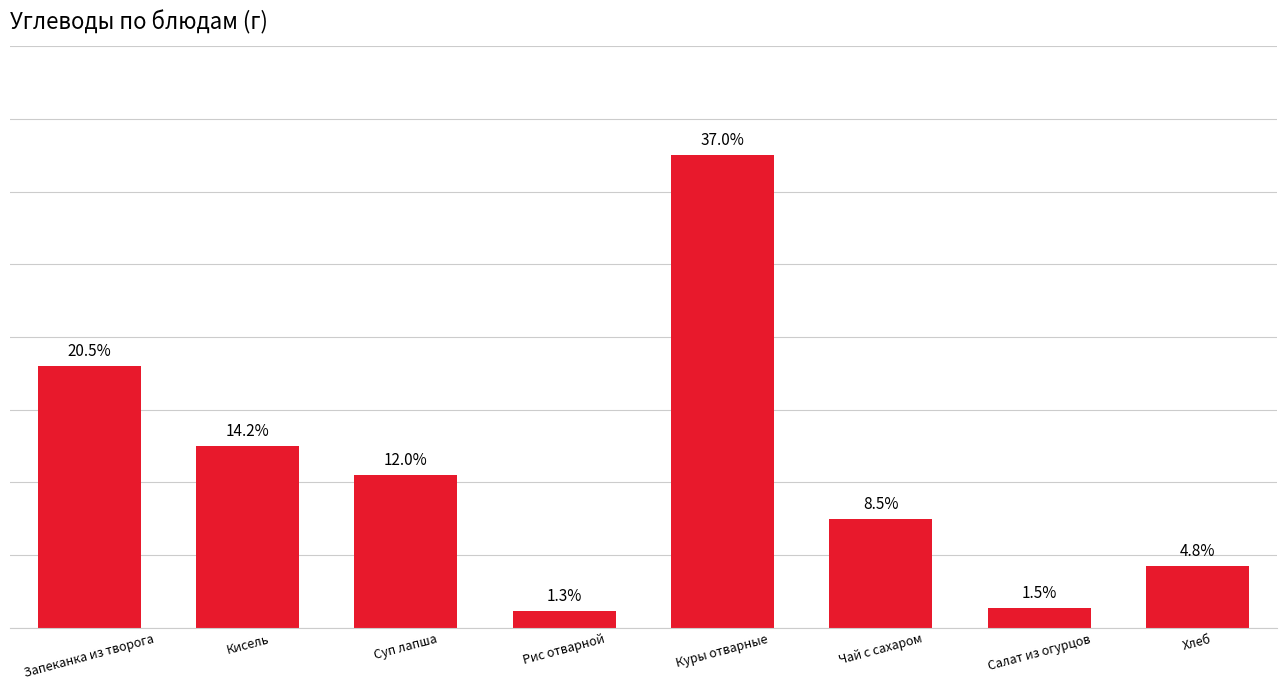

What is the greatest value displayed?

65.0